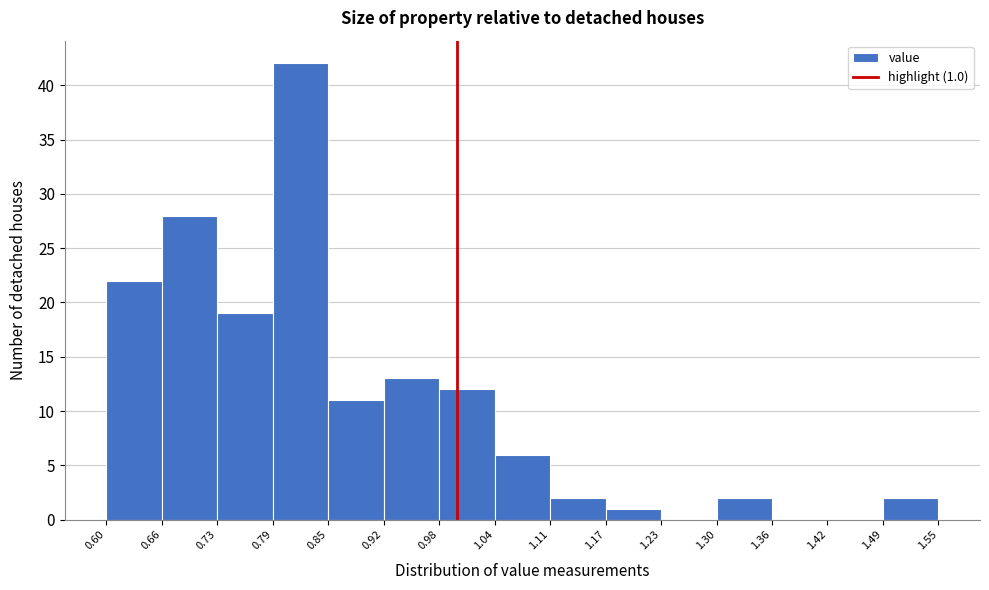

Which range on the x-axis has the tallest bar?

0.79 to 0.85